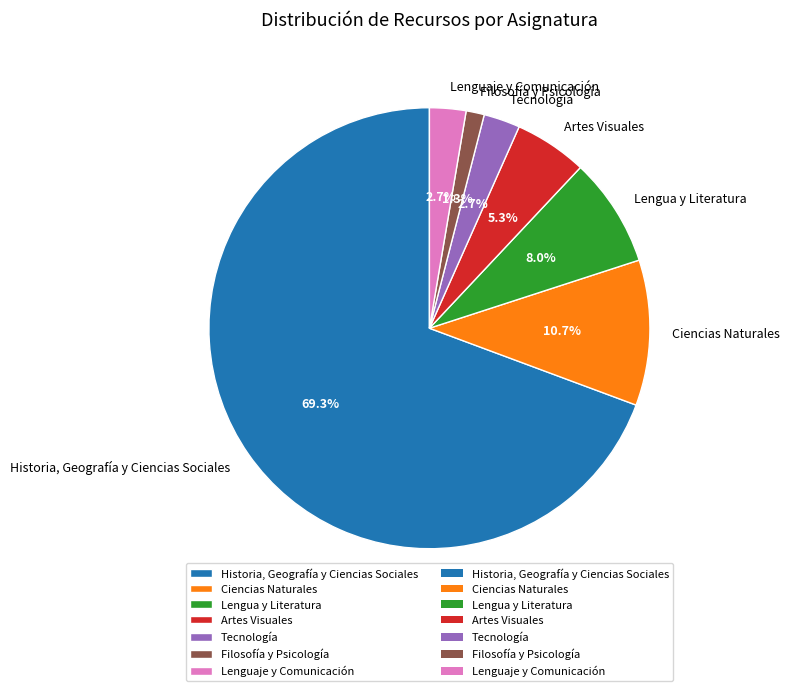

Count the number of slices in the pie.

7